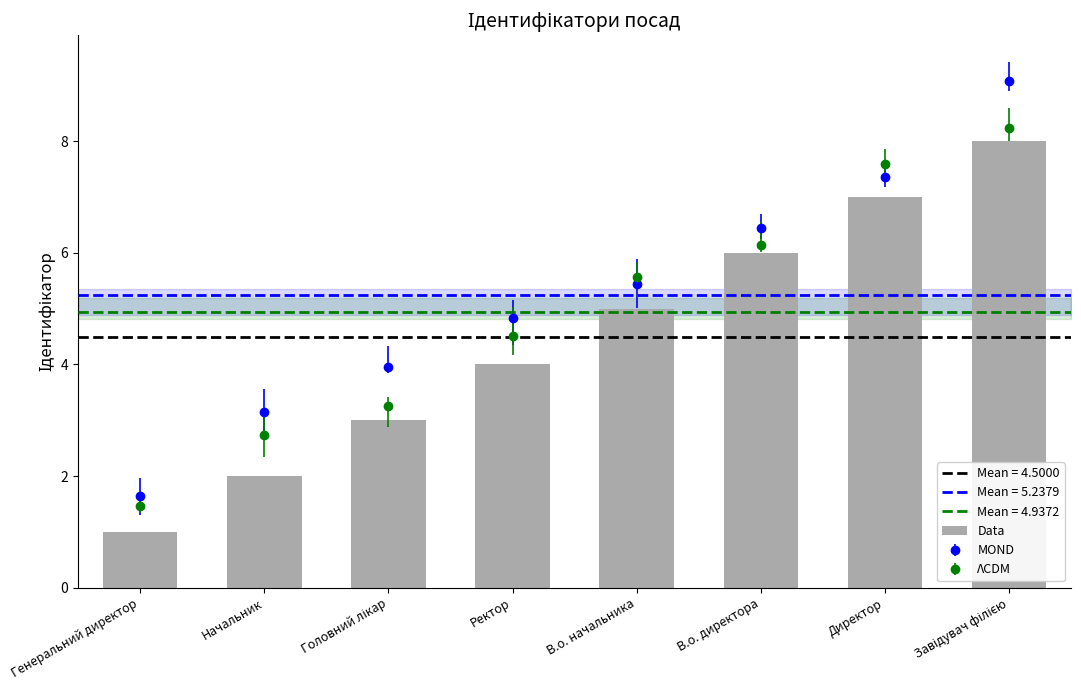

What is the change in value from В.о. директора to Директор?

+1